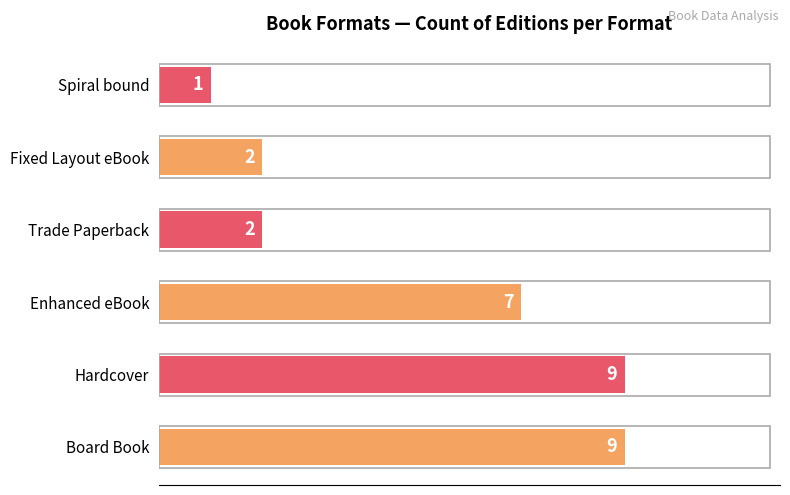

Reading top to bottom, extract all data points from this chart.

1	2	2	7	9	9